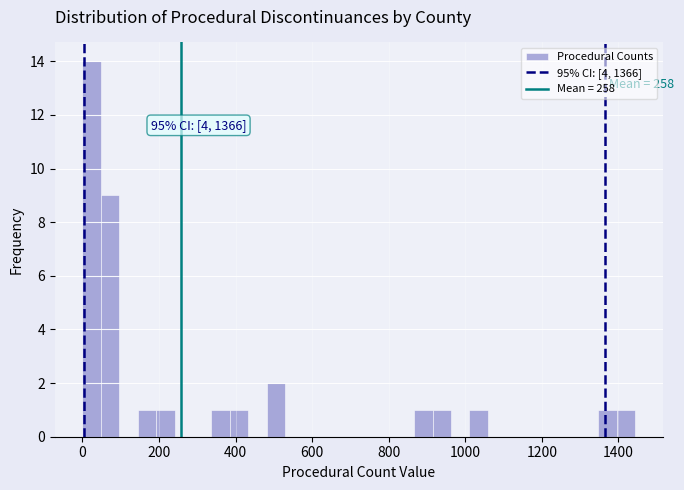

Around what value on the x-axis is the tallest bar? Give the approximate position of its centre, as read against the axis.

20